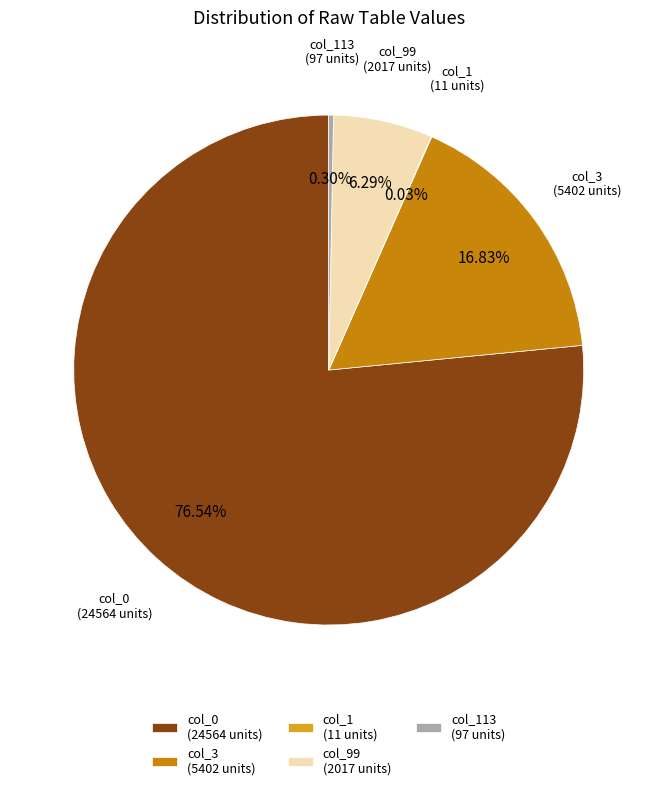

Between col_3 (5402 units) and col_113 (97 units), which is larger?

col_3 (5402 units)